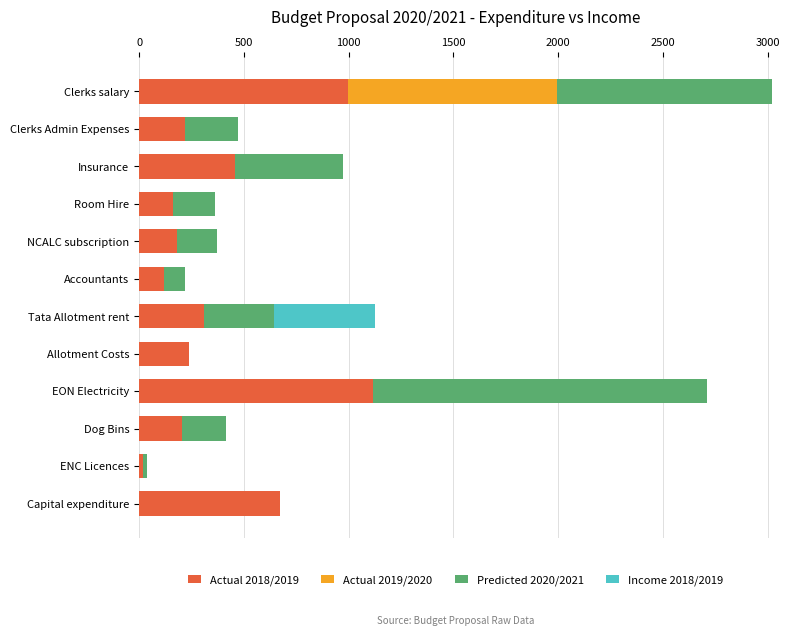

The Actual 2018/2019 series shows 205.8 at Dog Bins. True or false?

True